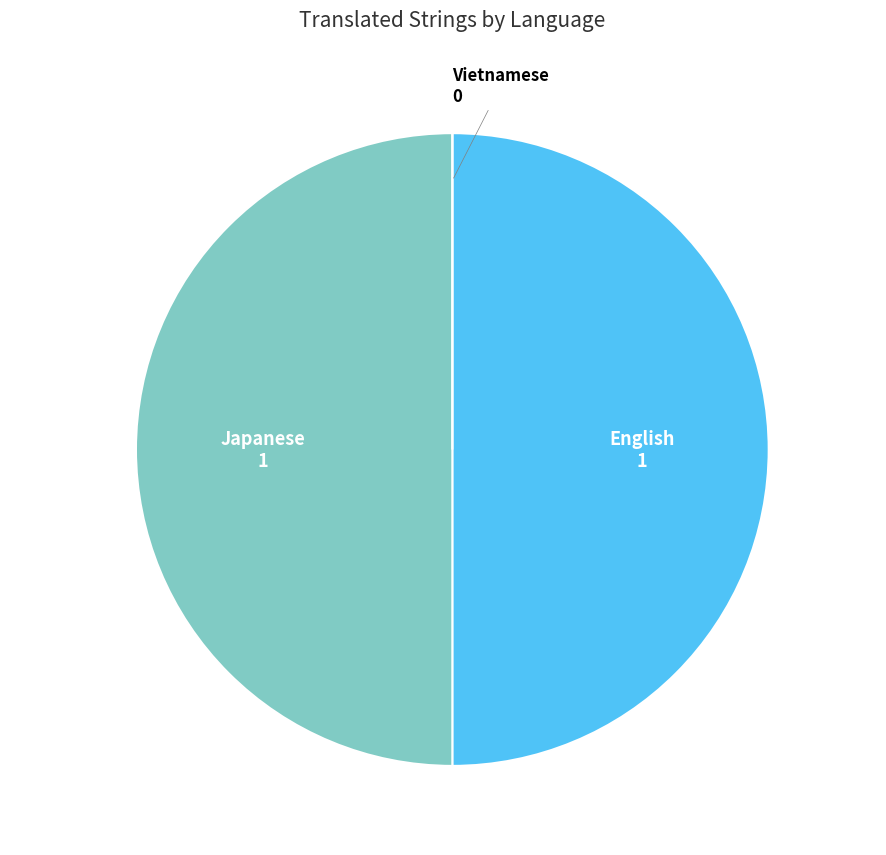

The Japanese slice represents 35% of the pie. True or false?

False